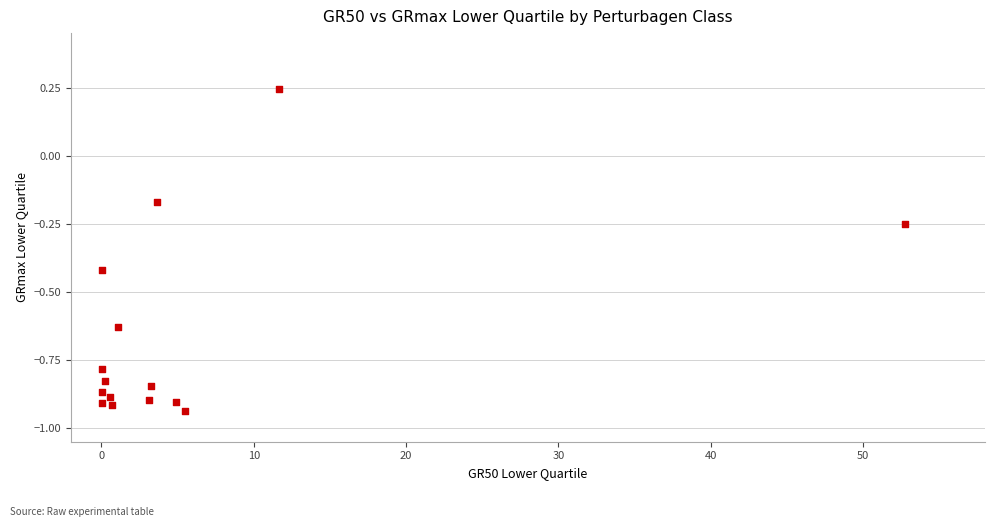

What is the range of X values (max minus min)?

52.7